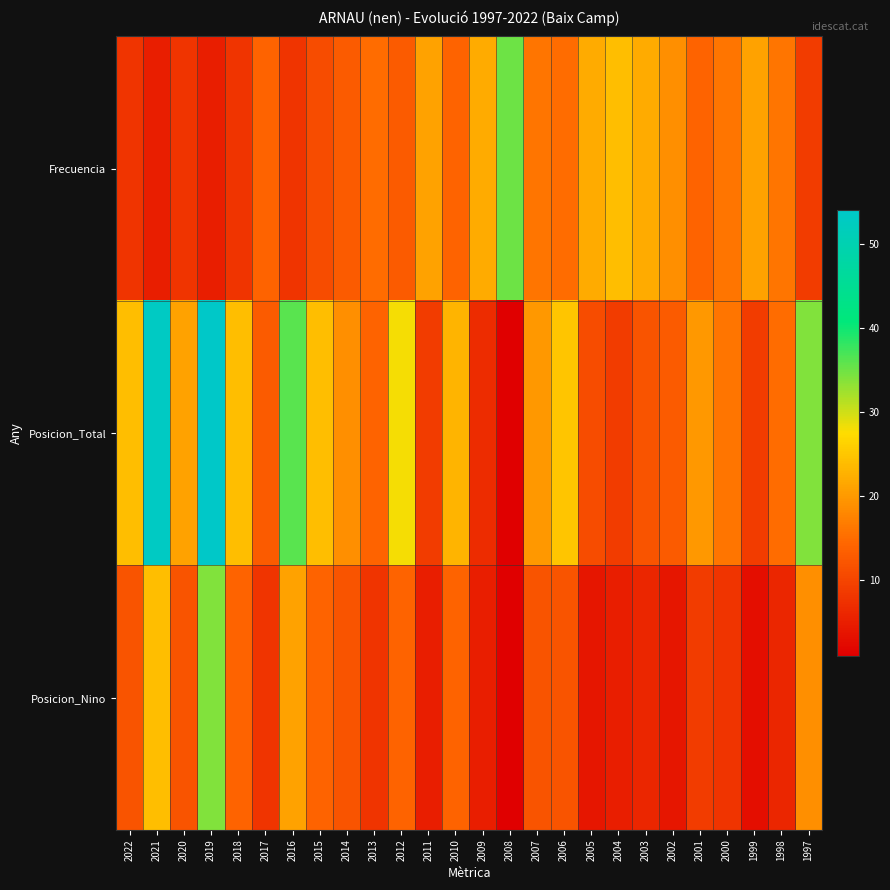

At how many categories does at least one series exceed 12?

26